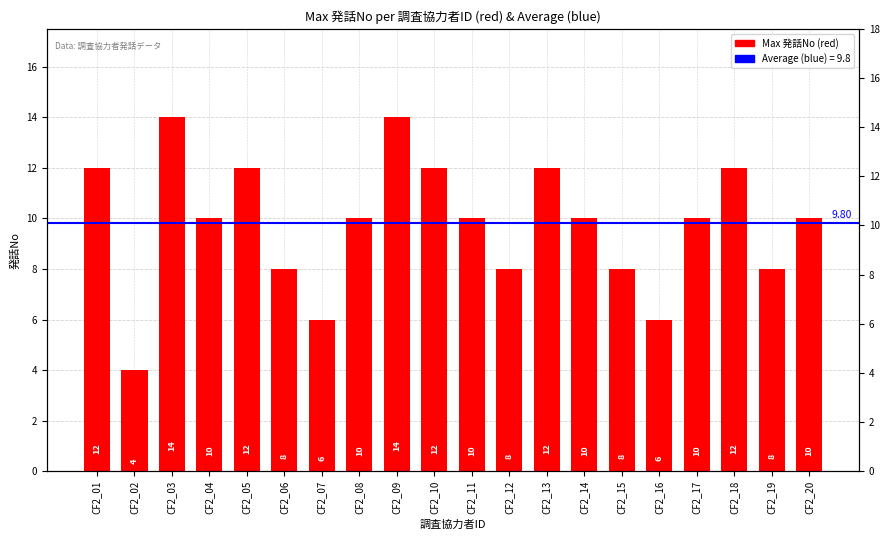

How many values are below 10?

7